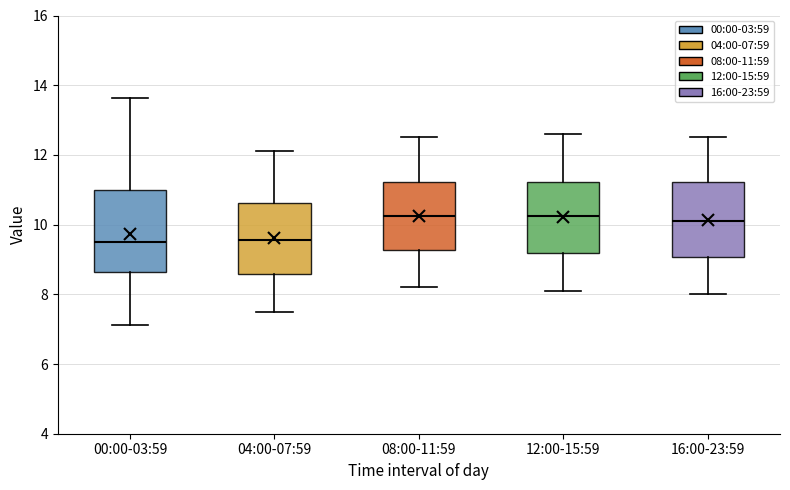

Which box is the tallest, from its lower edge to its upper edge?

00:00-03:59